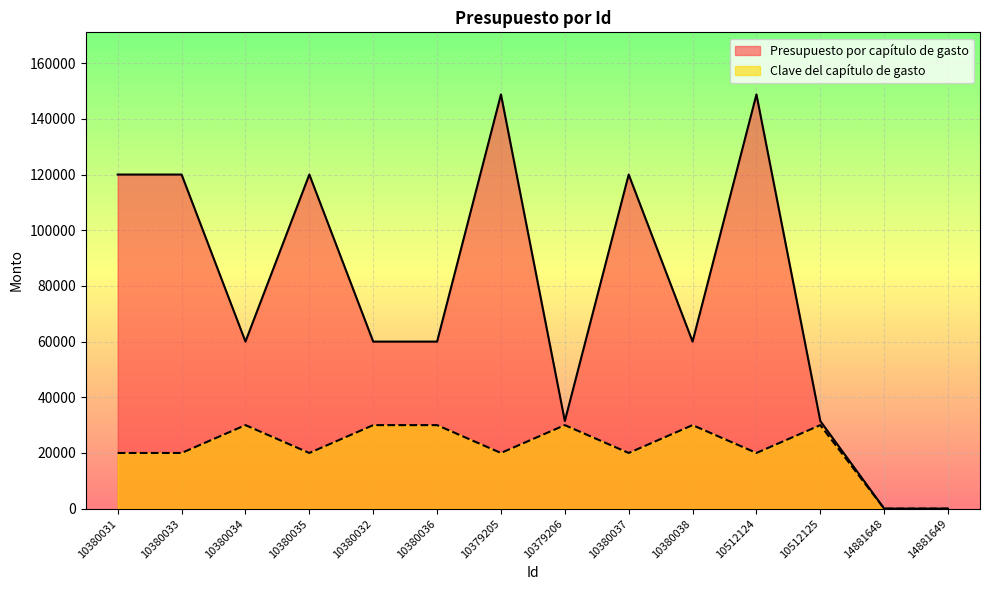

Reading left to right, list all the values displayed in this chart.

Presupuesto por capítulo de gasto: 10380031=120000	10380033=120000	10380034=60000	10380035=120000	10380032=60000	10380036=60000	10379205=148765	10379206=31469	10380037=120000	10380038=60000	10512124=148765	10512125=31469	14881648=0	14881649=0
Clave del capítulo de gasto: 10380031=20000	10380033=20000	10380034=30000	10380035=20000	10380032=30000	10380036=30000	10379205=20000	10379206=30000	10380037=20000	10380038=30000	10512124=20000	10512125=30000	14881648=0	14881649=0